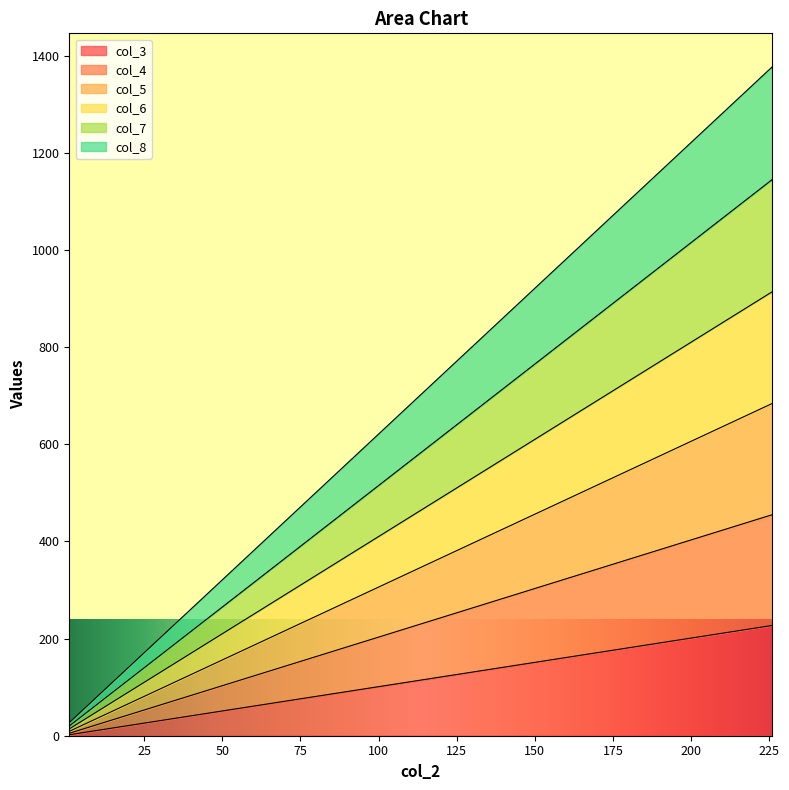

What are all the series names shown in the legend?

col_3, col_4, col_5, col_6, col_7, col_8